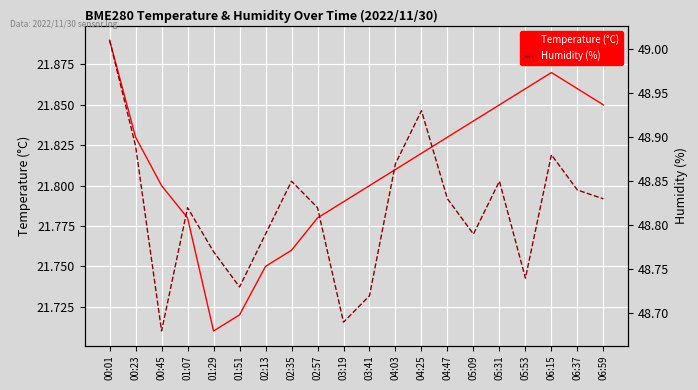

Rank the series by their maximum value, from lowest to highest.

Temperature (°C), Humidity (%)